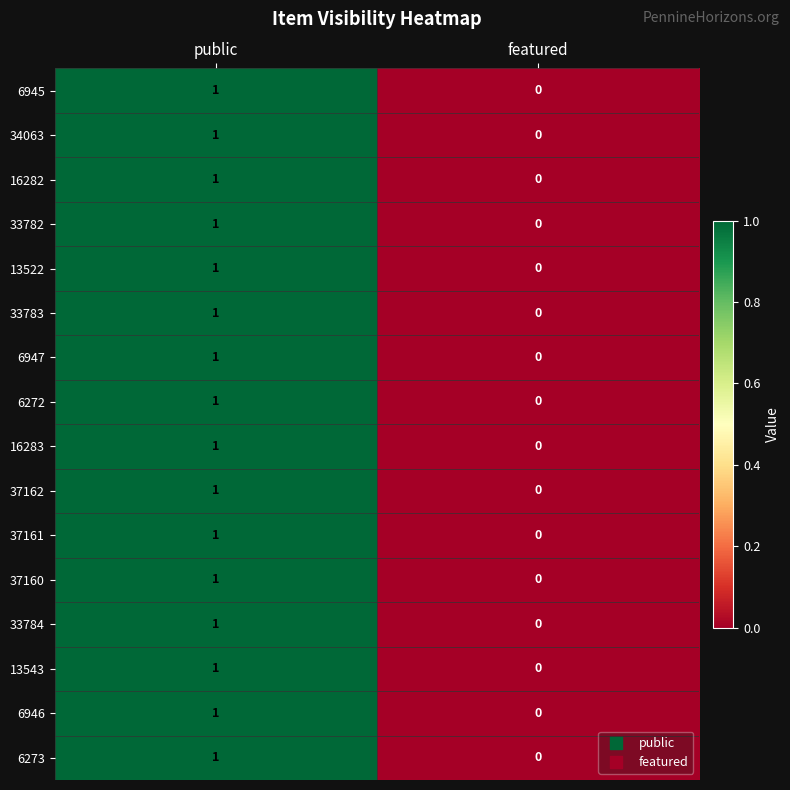

True or false: 16282 has a value of 2 at public.

False